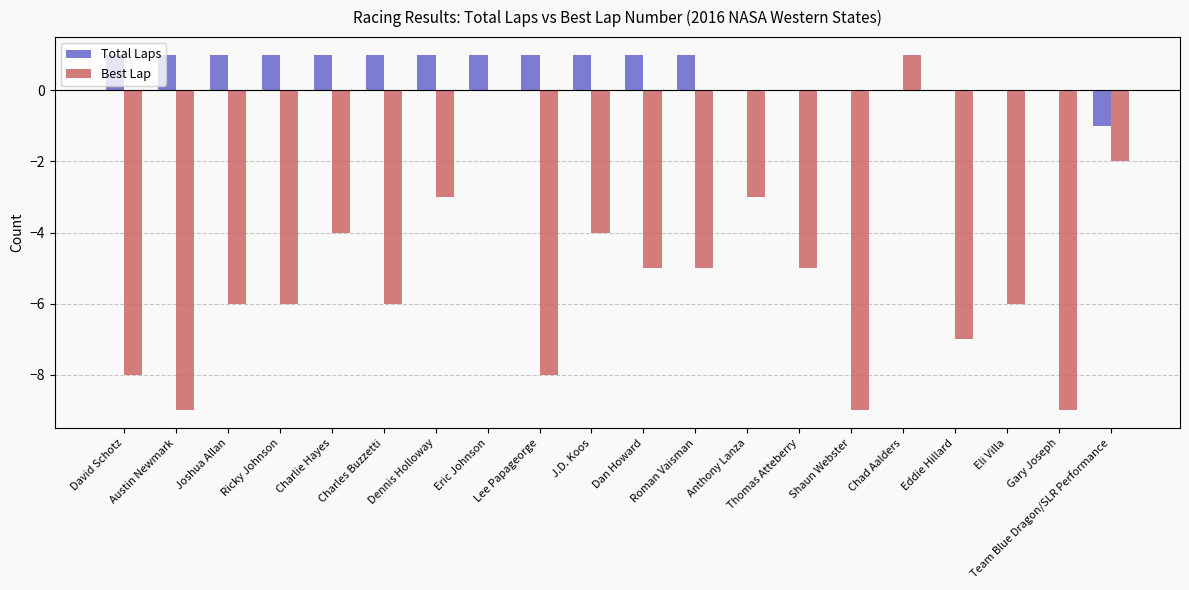

The value of Best Lap at Thomas Atteberry is -3. True or false?

False